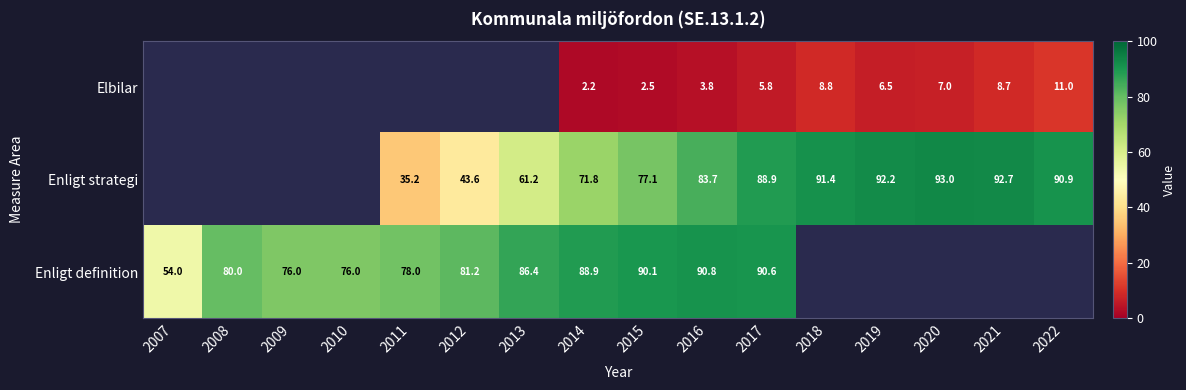

Is the value of Enligt strategi at 2013 greater than the value of Elbilar at 2018?

Yes